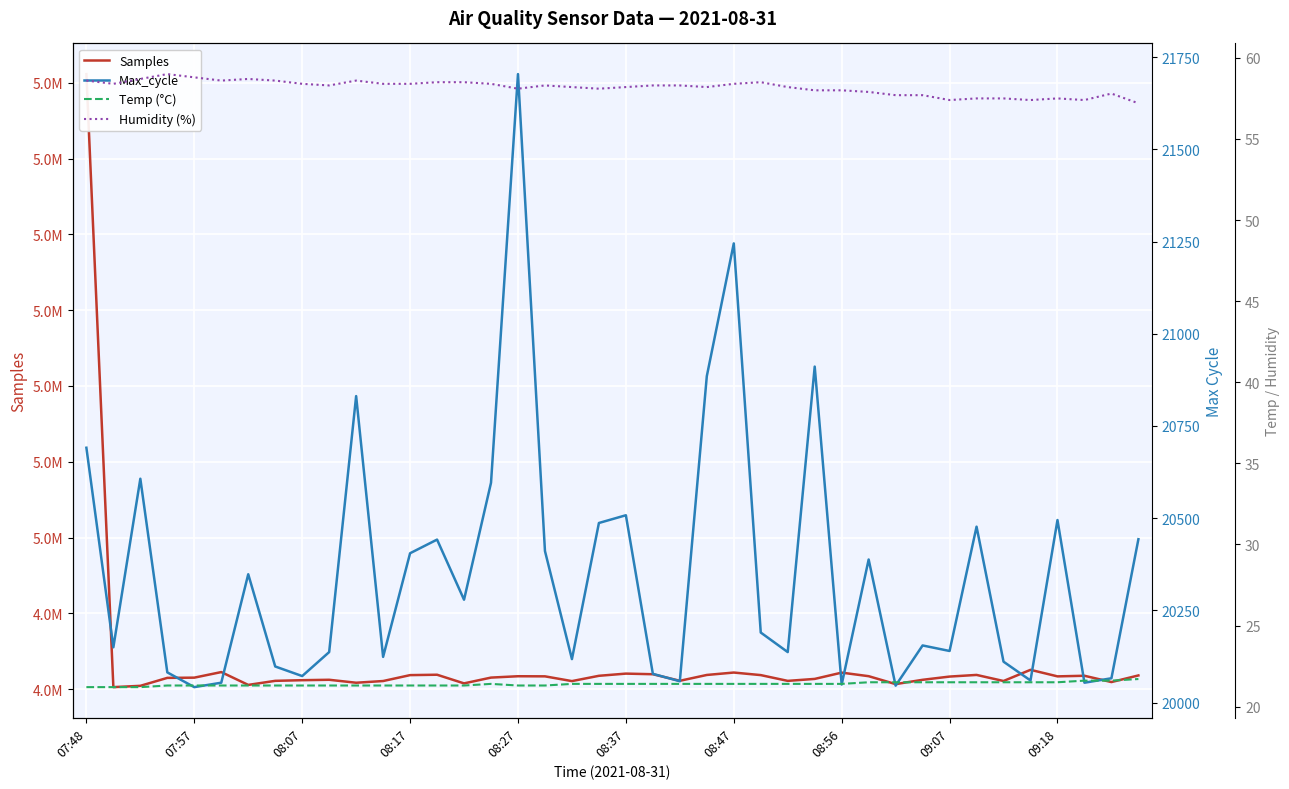

What is the difference between the Humidity (%) values at 08:07 and 37?

1.3